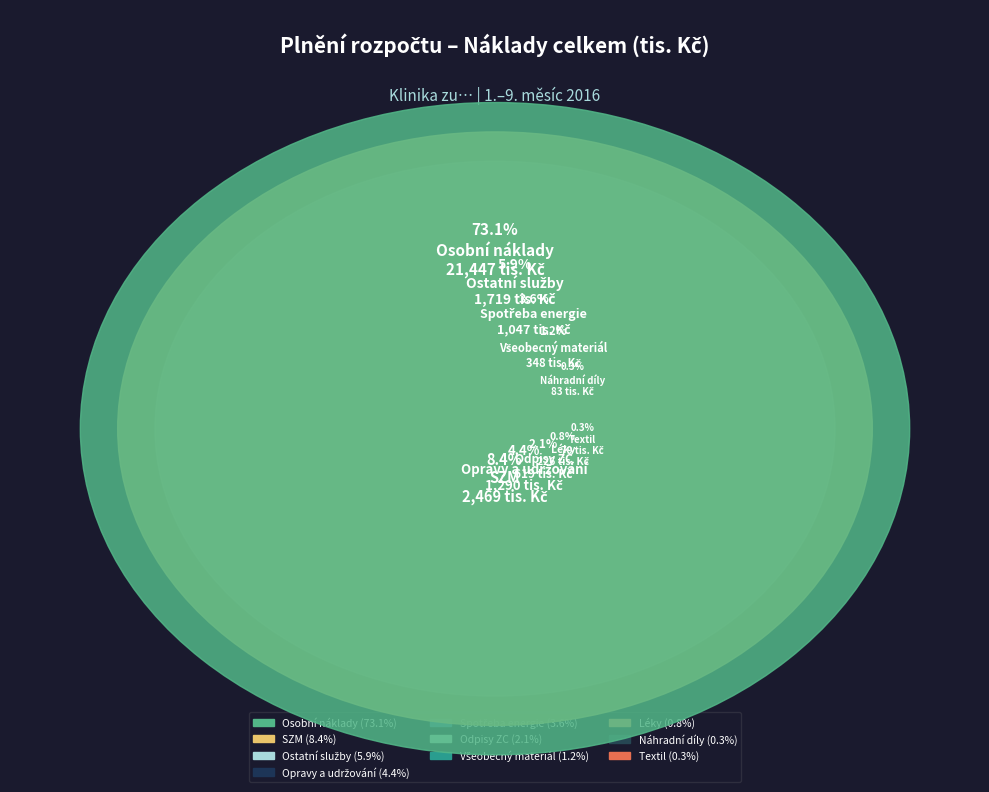

What percentage is the Osobní náklady slice, to the nearest percent?

73%